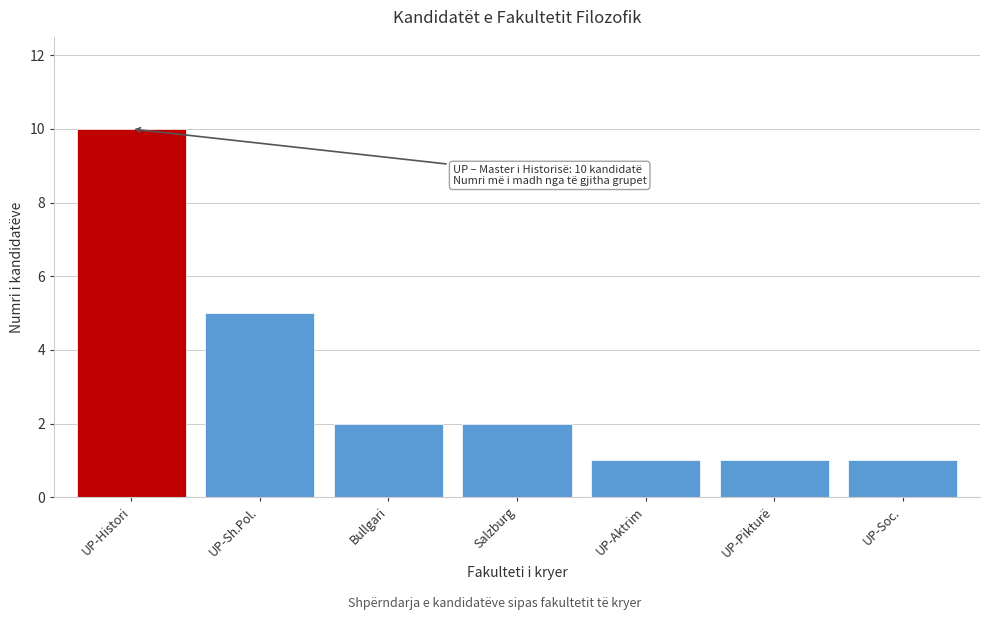

Reading left to right, what are all the values shown in this chart?

UP-Histori=10	UP-Sh.Pol.=5	Bullgari=2	Salzburg=2	UP-Aktrim=1	UP-Pikturë=1	UP-Soc.=1